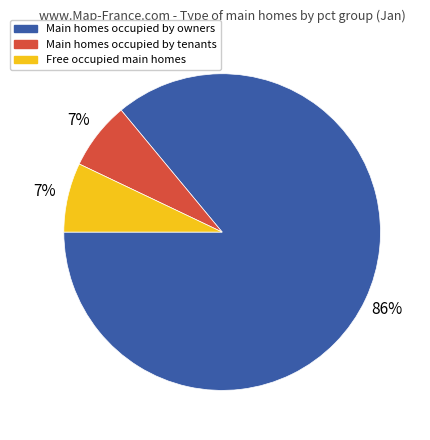

Which has a higher value, Main homes occupied by owners or Free occupied main homes?

Main homes occupied by owners